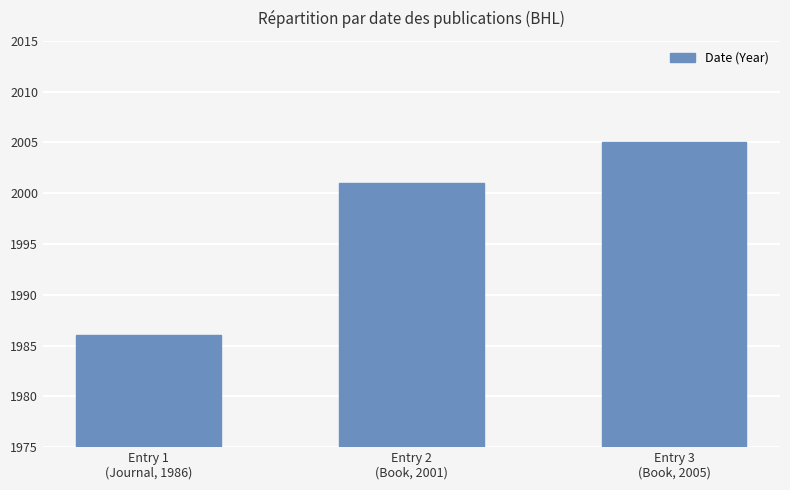

What is the ratio of the value at Entry 1
(Journal, 1986) to the value at Entry 3
(Book, 2005)?

1.0